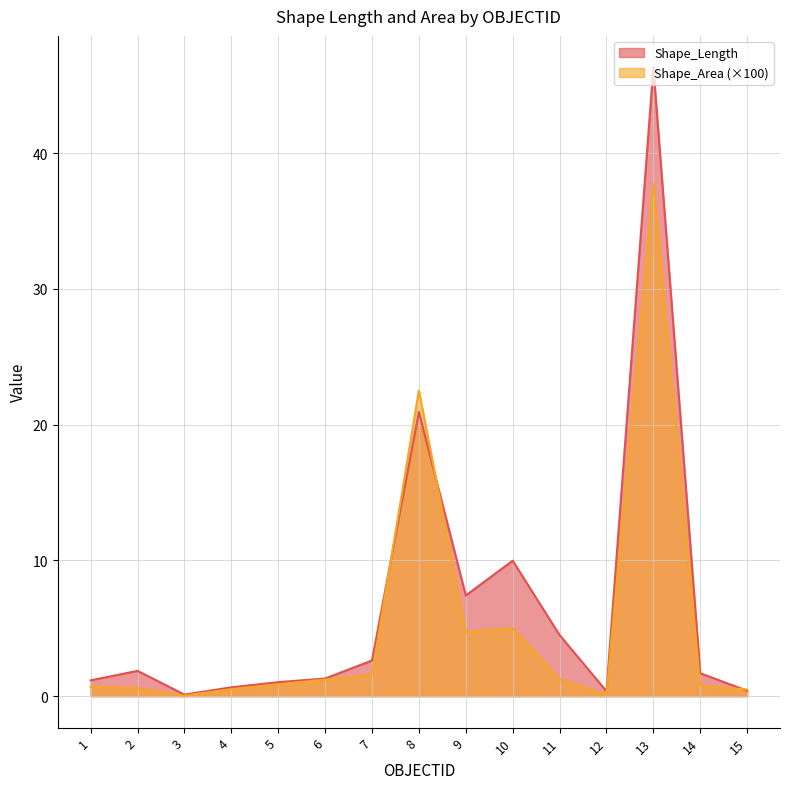

Does the chart have visible grid lines?

Yes